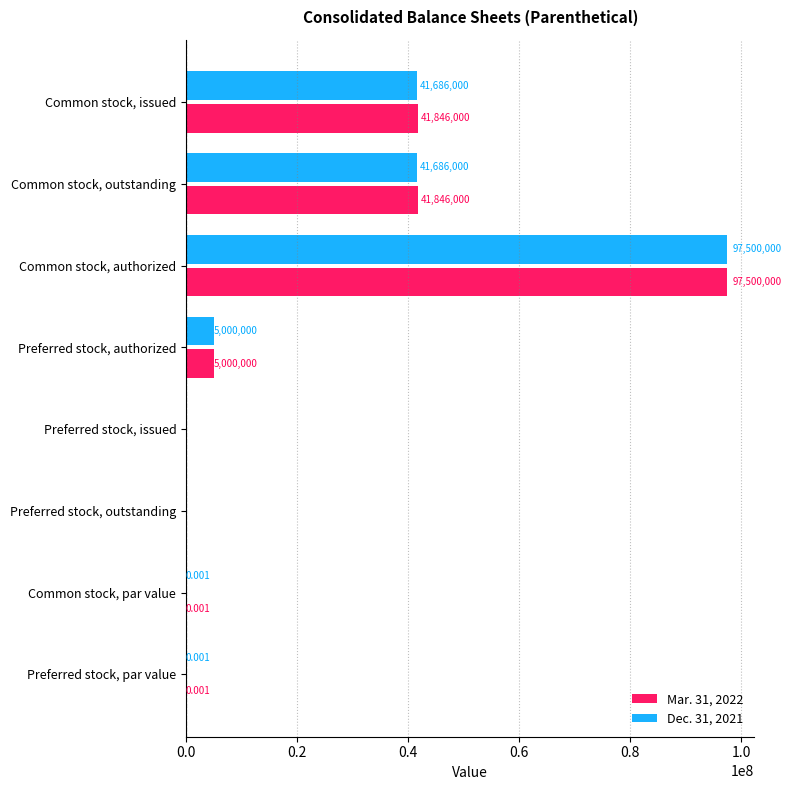

Is the value of Dec. 31, 2021 at Common stock, par value greater than the value of Mar. 31, 2022 at Common stock, outstanding?

No